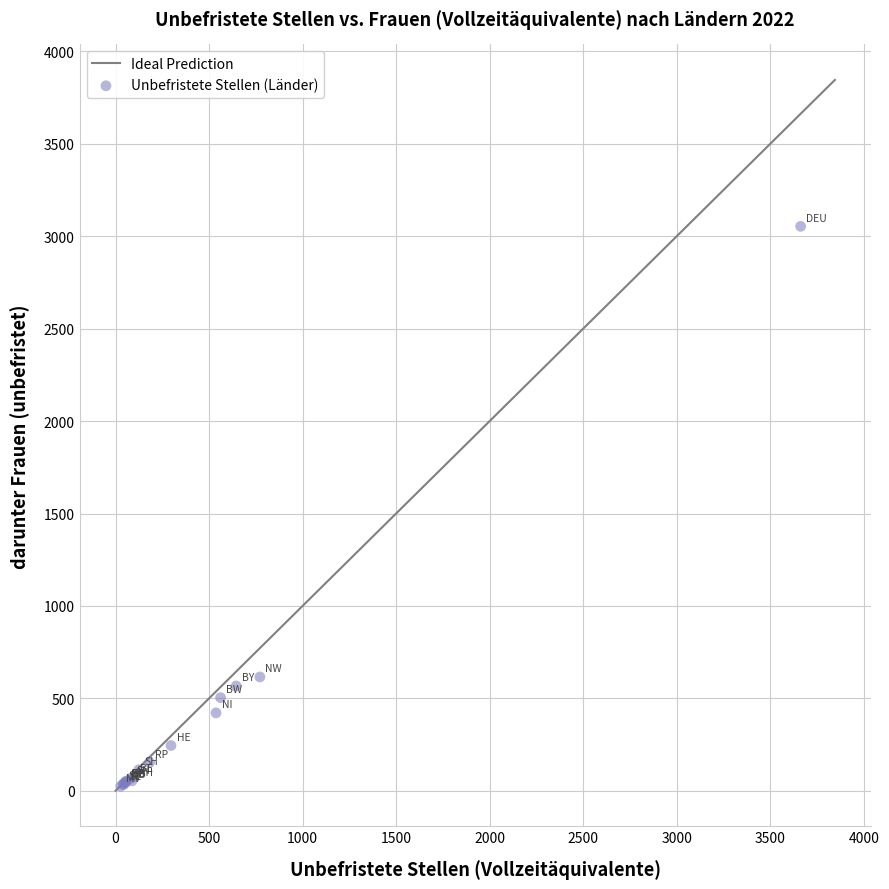

What Y value in the scatter plot is closest to 1539?

615.8